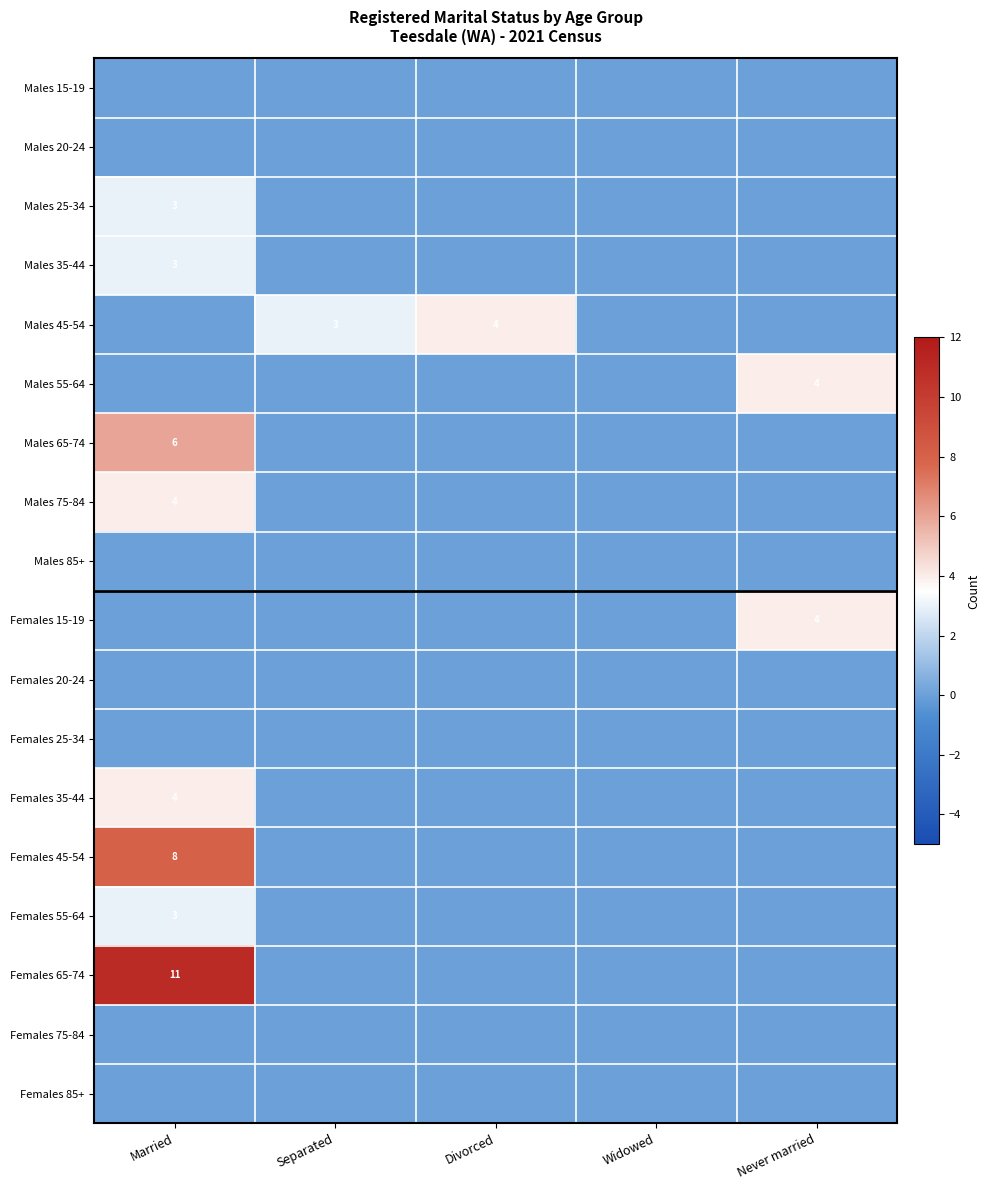

The Males 45-54 series shows 3 at Separated. True or false?

True